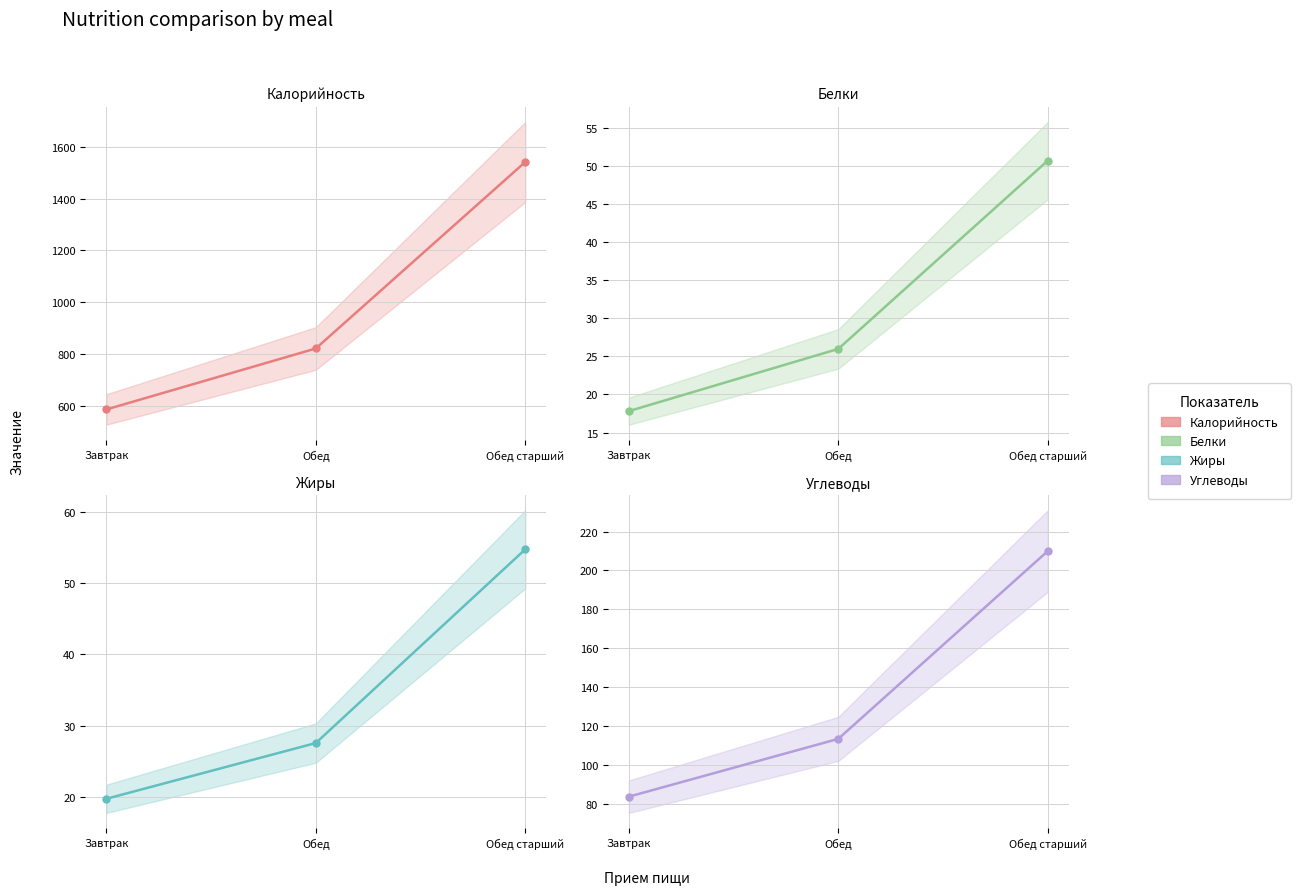

What is the total value across all series at Завтрак?

708.3